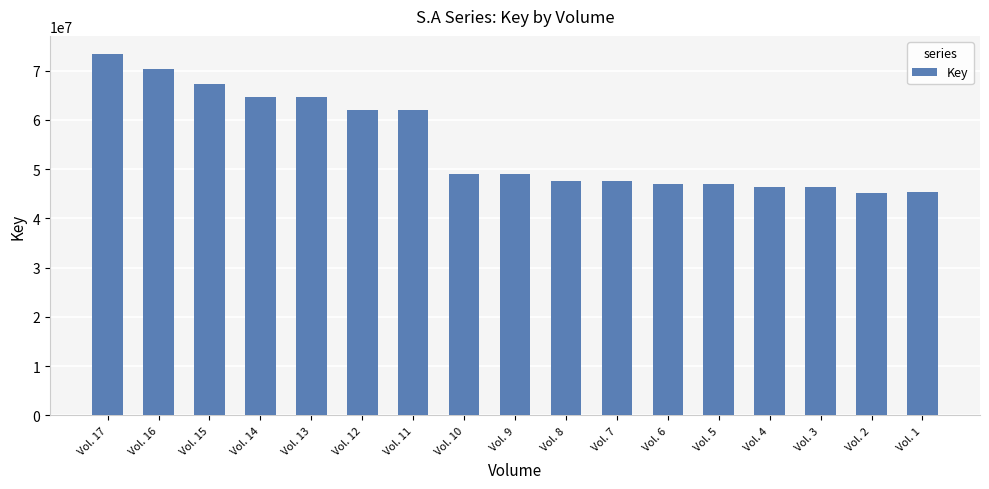

True or false: the data shows 46378554 at Vol. 4.

True